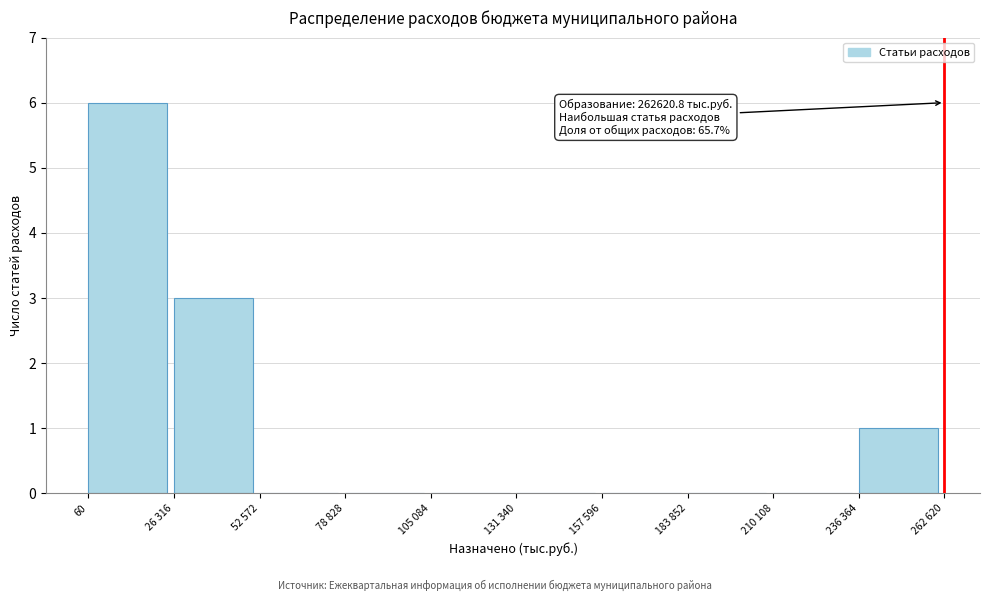

Reading left to right, transcribe all the data shown in this chart.

60=6	26 316=3	52 572=0	78 828=0	105 084=0	131 340=0	157 596=0	183 852=0	210 108=0	236 364=1